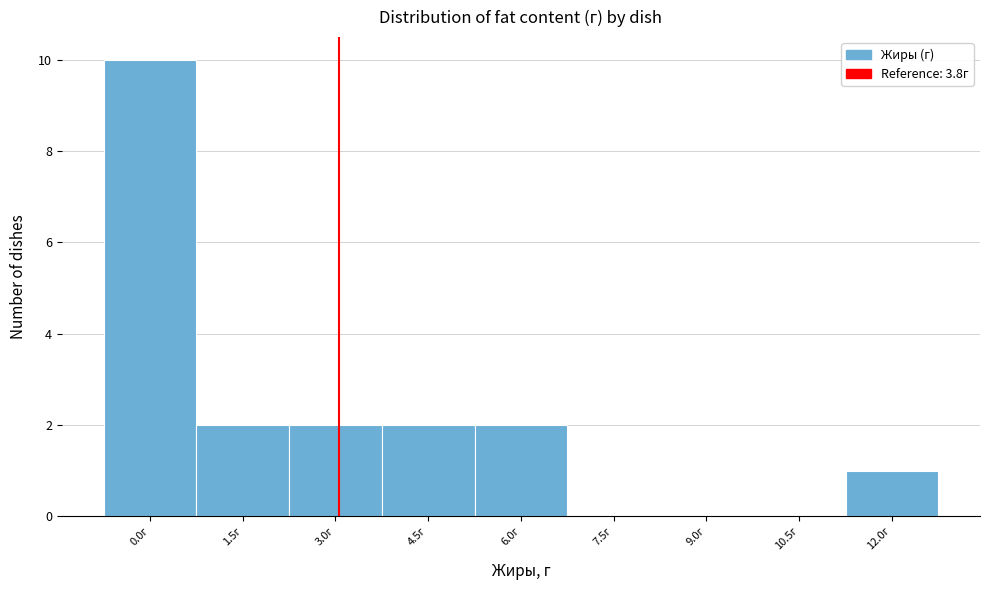

Is it true that the value at 7.5г is -4?

False